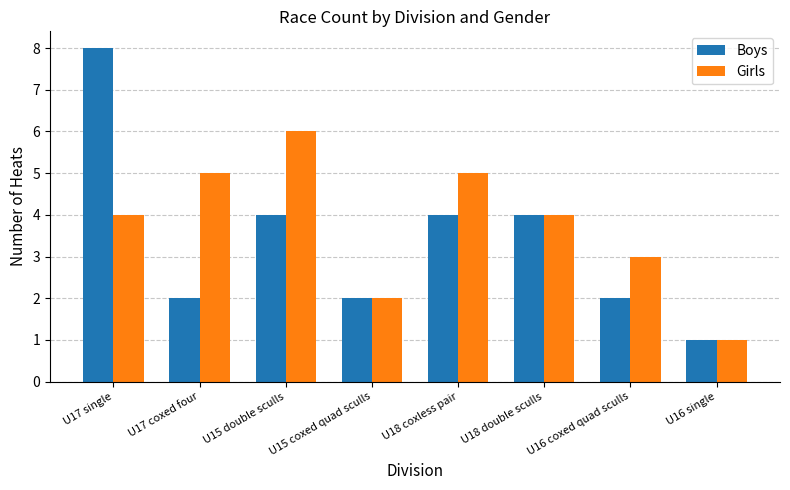

How many bars are there in total?

16